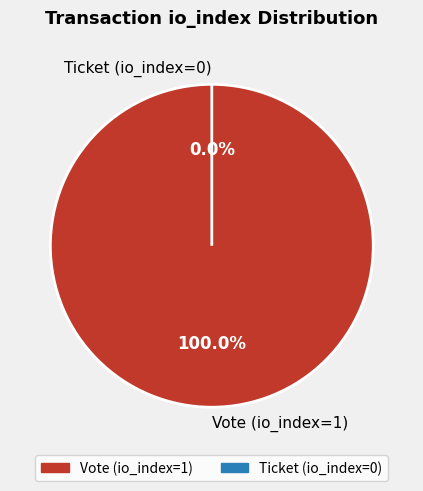

Is there a majority slice in this chart?

Yes